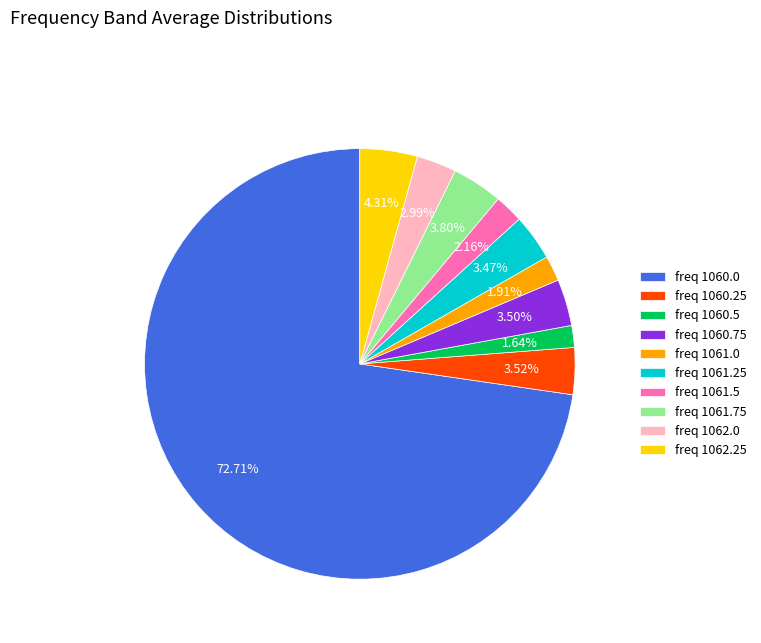

Which slice is the largest?

freq 1060.0